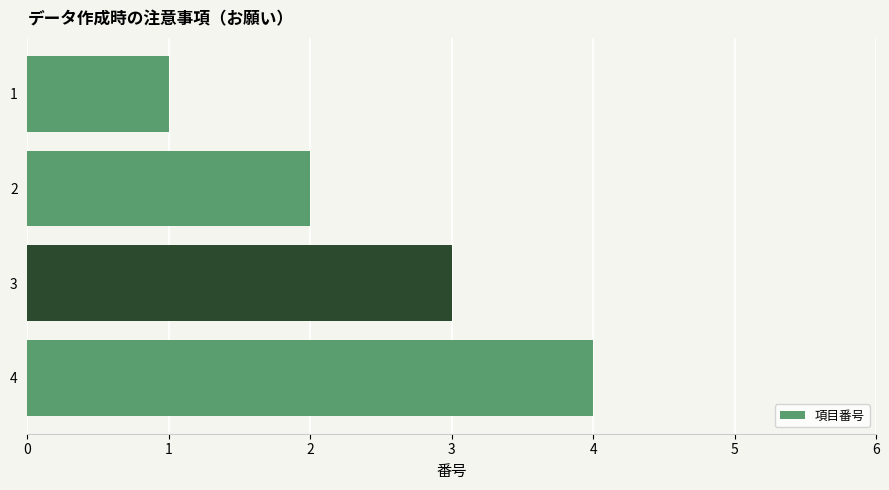

Rank the categories by value from highest to lowest.

4, 3, 2, 1